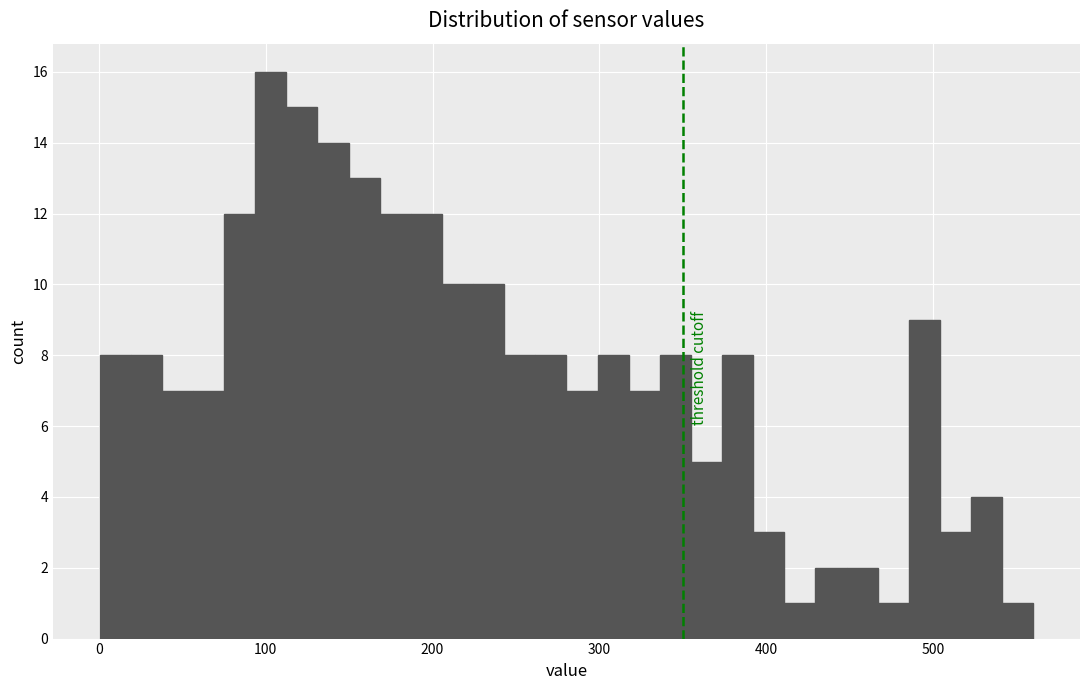

Around what value on the x-axis is the tallest bar? Give the approximate position of its centre, as read against the axis.

100